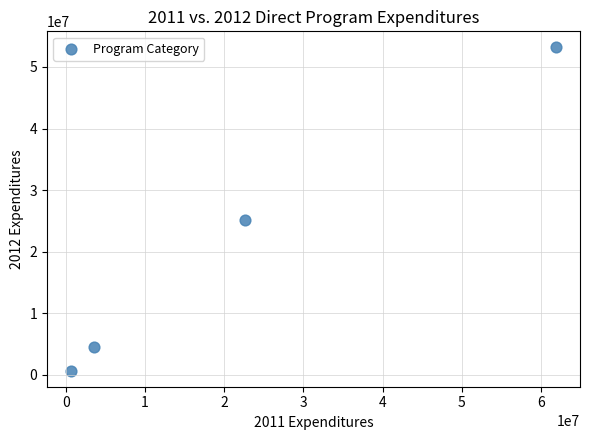

What Y value in the scatter plot is closest to 26914961?

25176585